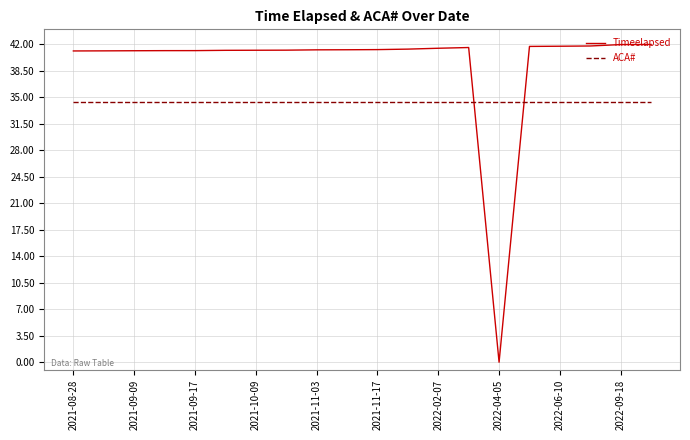

Which series has the largest total across all categories?

Timeelapsed